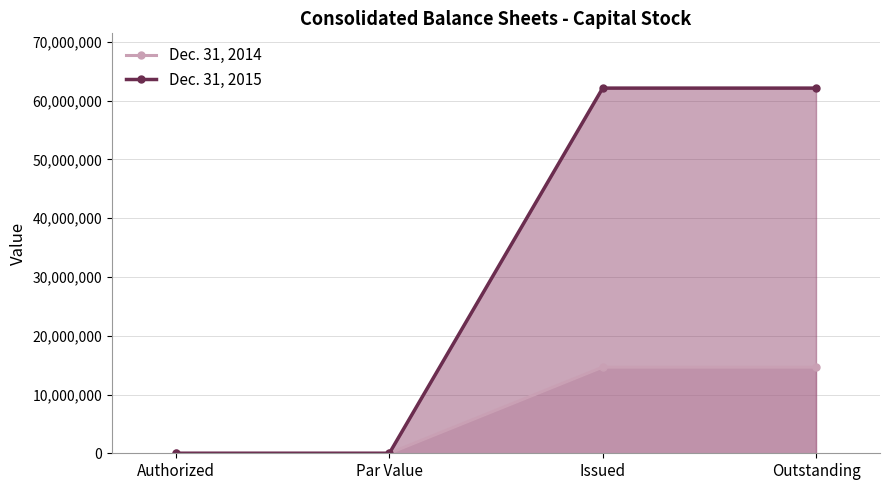

At how many categories does at least one series exceed 8792774?

2